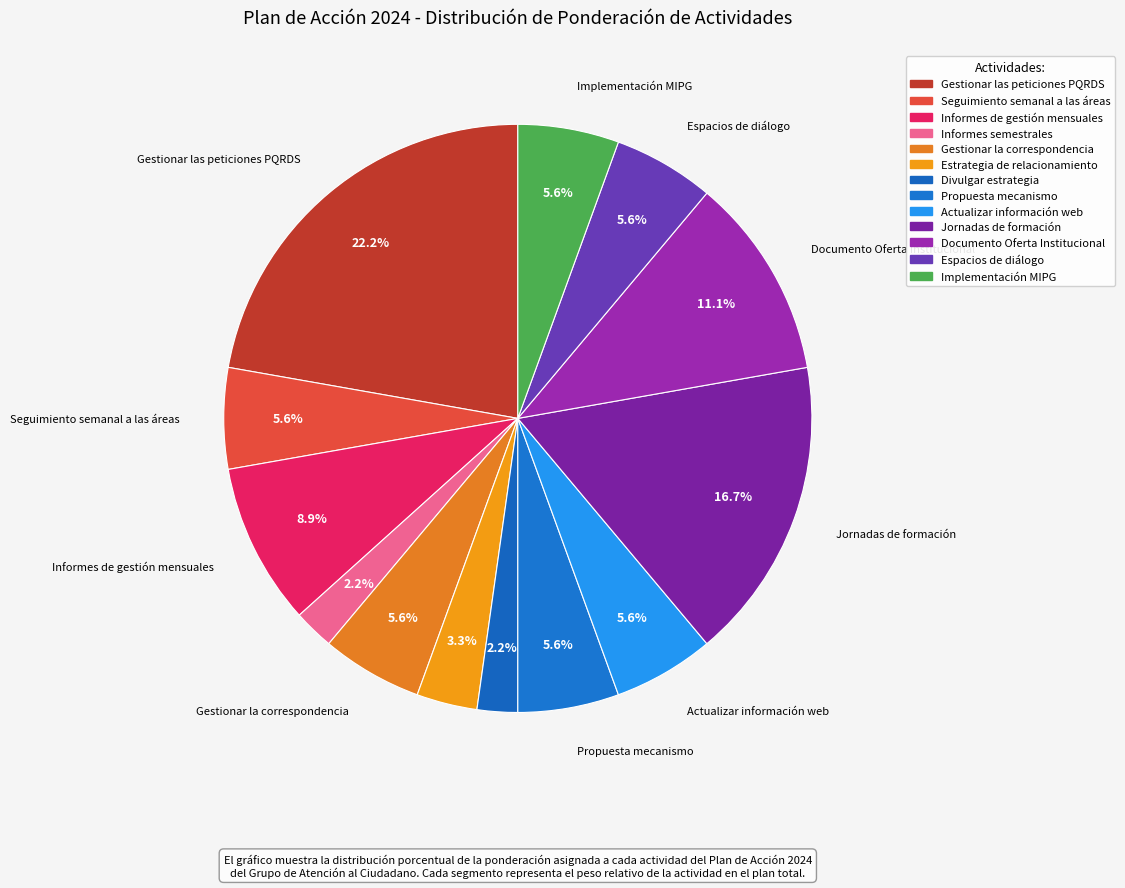

What percentage is NOT represented by Documento Oferta Institucional?

88.9%